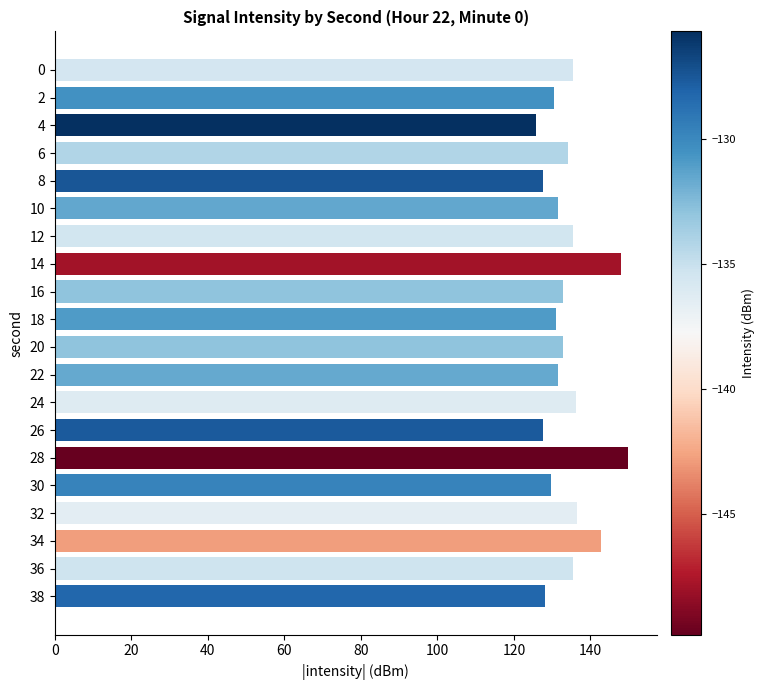

Does the chart contain stacked bars?

No